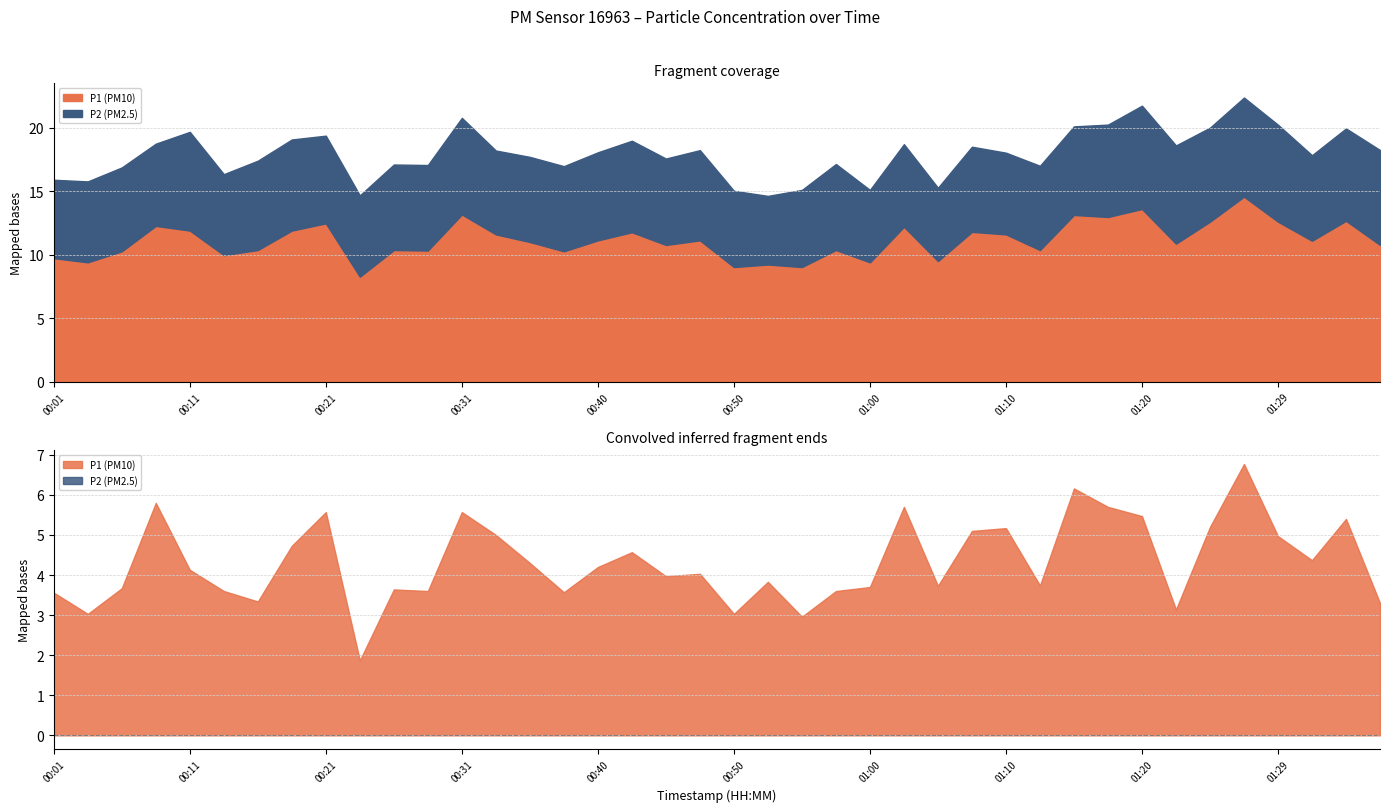

What are all the series names shown in the legend?

P1, P2